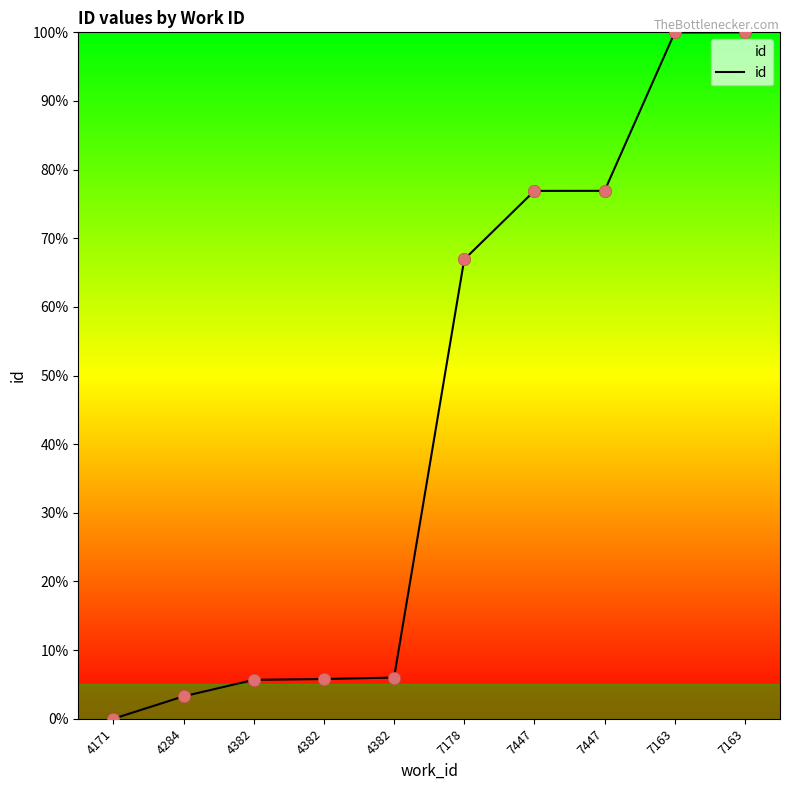

Between 4382 and 7178, which is larger?

7178